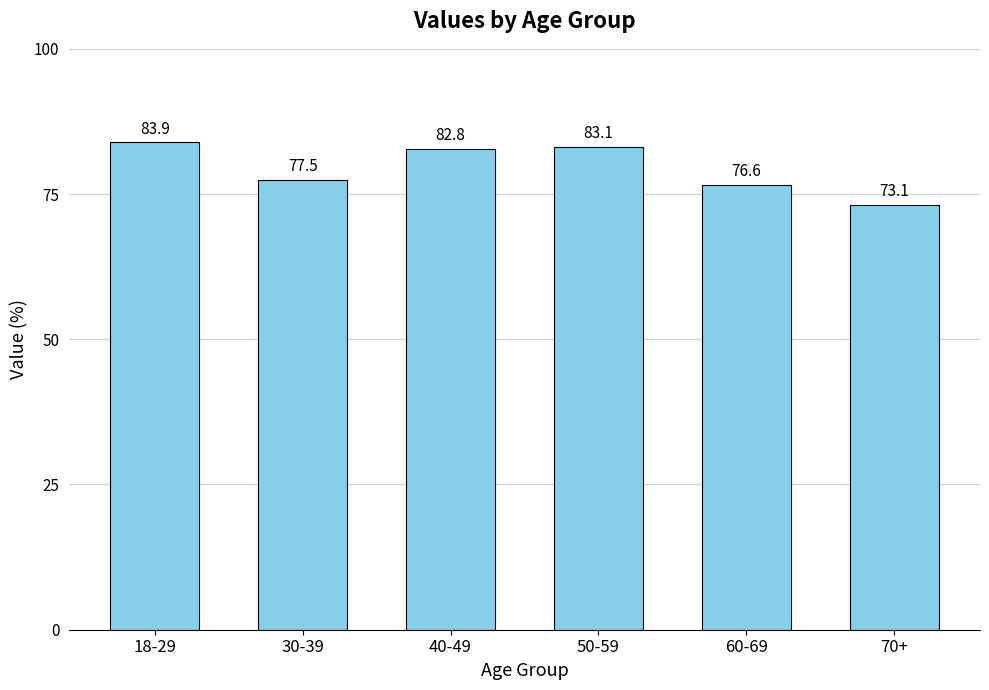

What position from the left is 30-39?

2